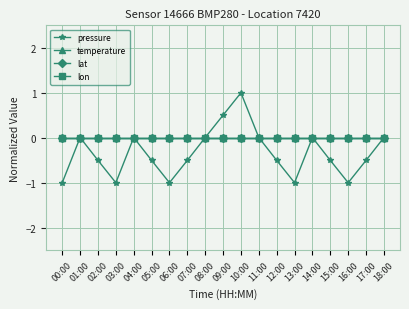

Does the chart have visible grid lines?

Yes